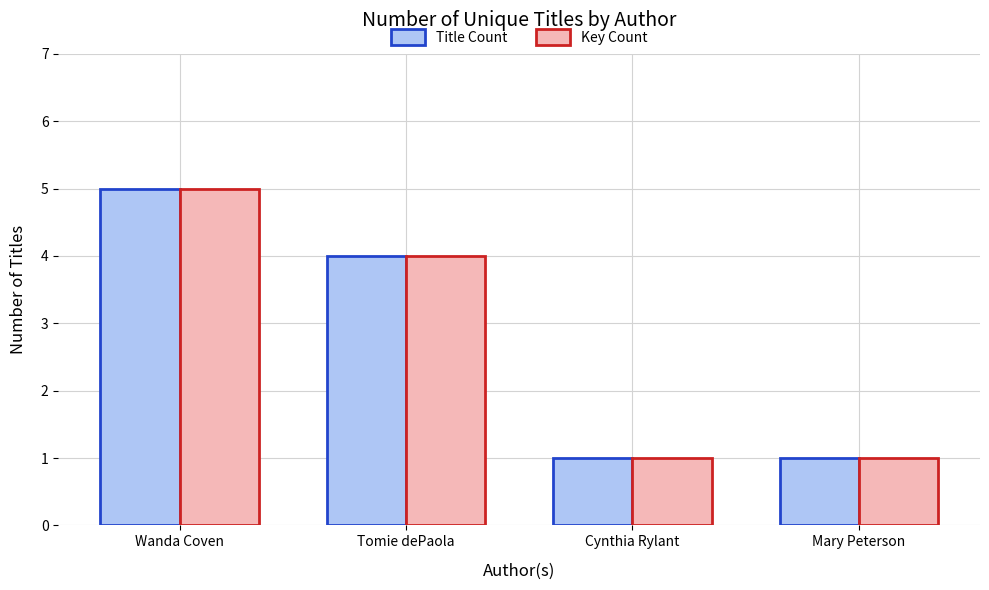

At which label does Key Count reach its peak?

Wanda Coven